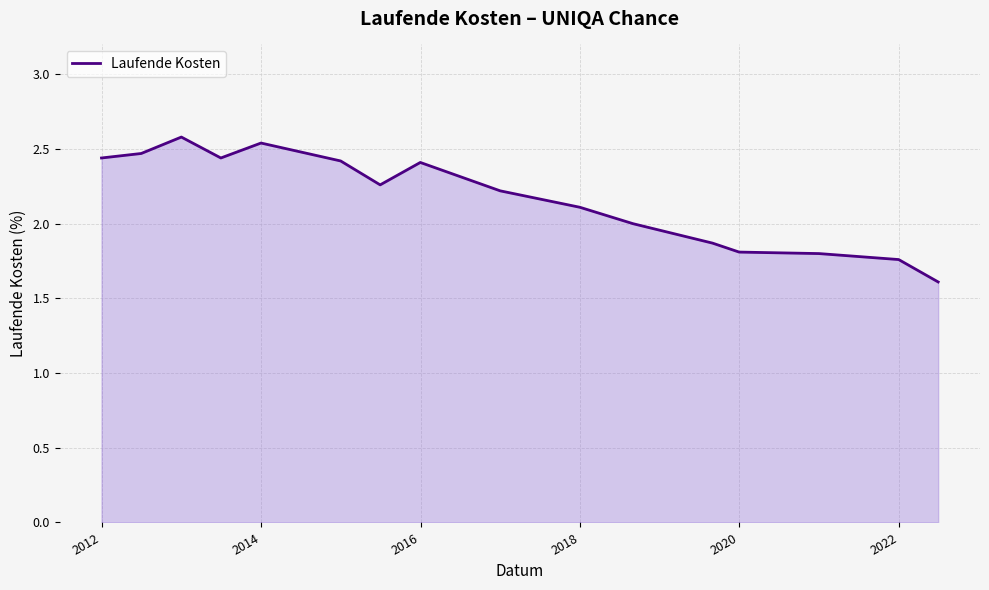

Does the chart have visible grid lines?

Yes